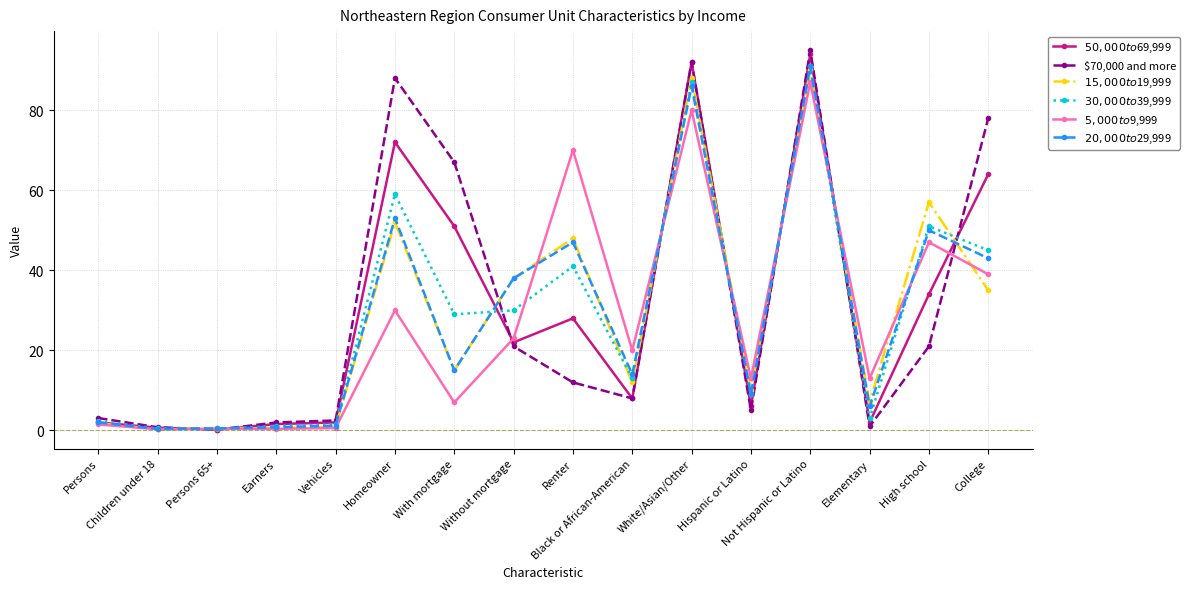

At how many categories does at least one series exceed 18?

9